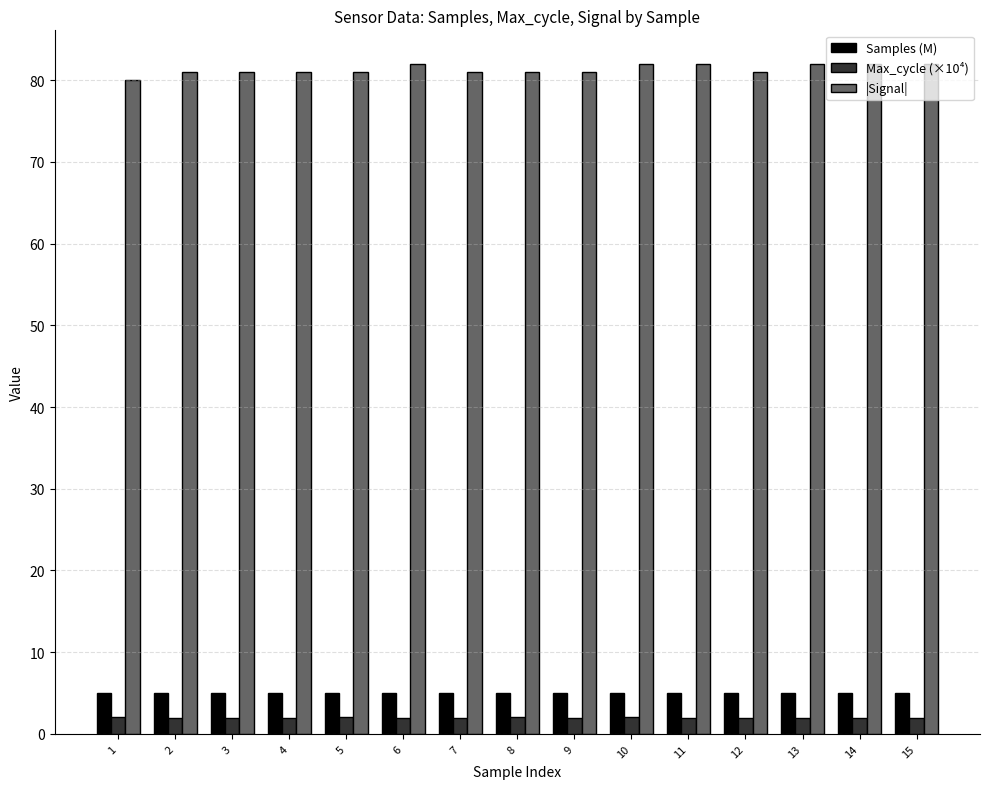

How many groups of bars are there?

15